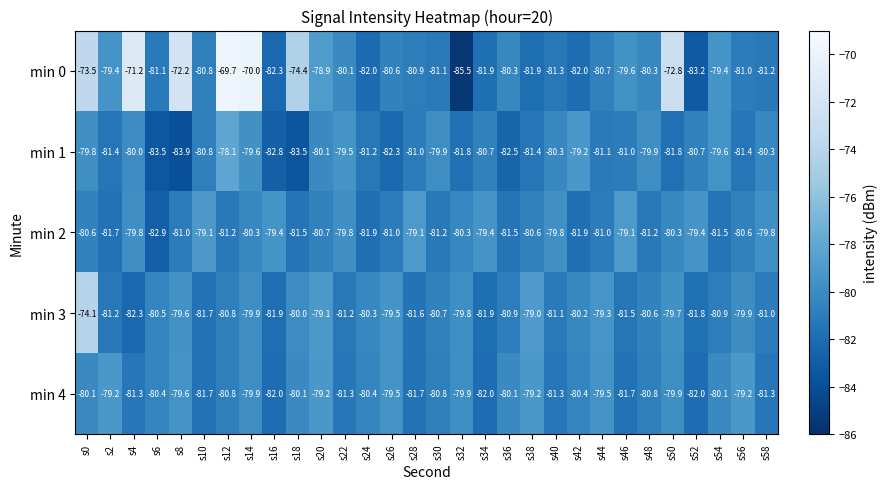

How many data points does each series have?

30